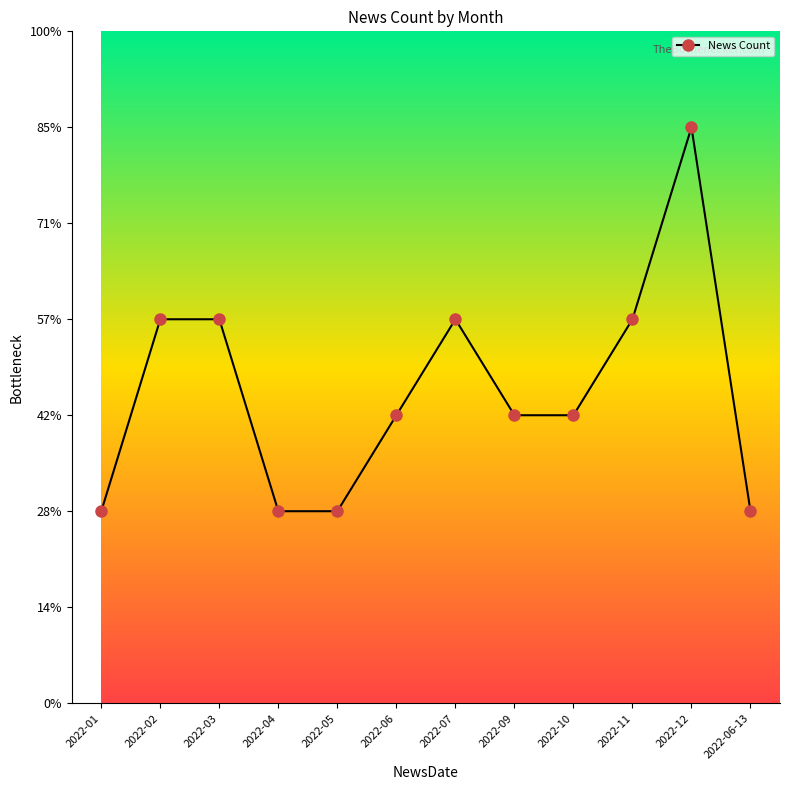

Reading left to right, transcribe all the data shown in this chart.

2	4	4	2	2	3	4	3	3	4	6	2